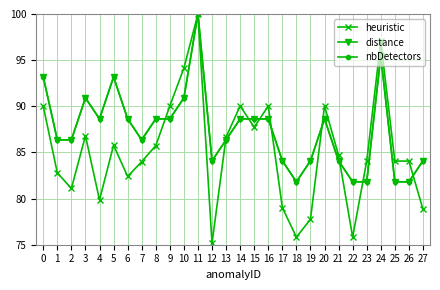

At which category is the sum across all series the highest?

11